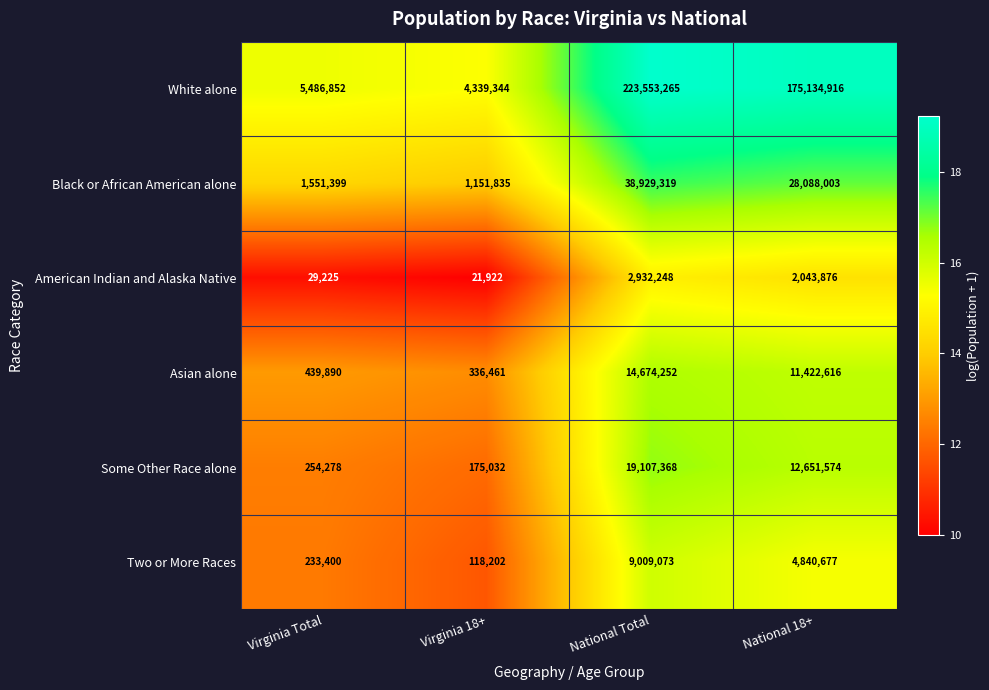

At which category is the sum across all series the highest?

National Total